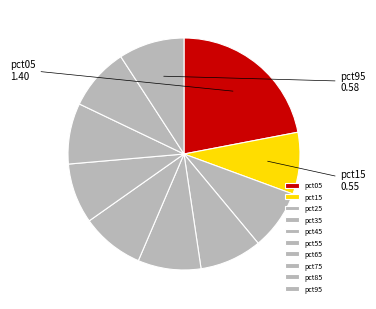

Between pct75 and pct45, which is larger?

pct45